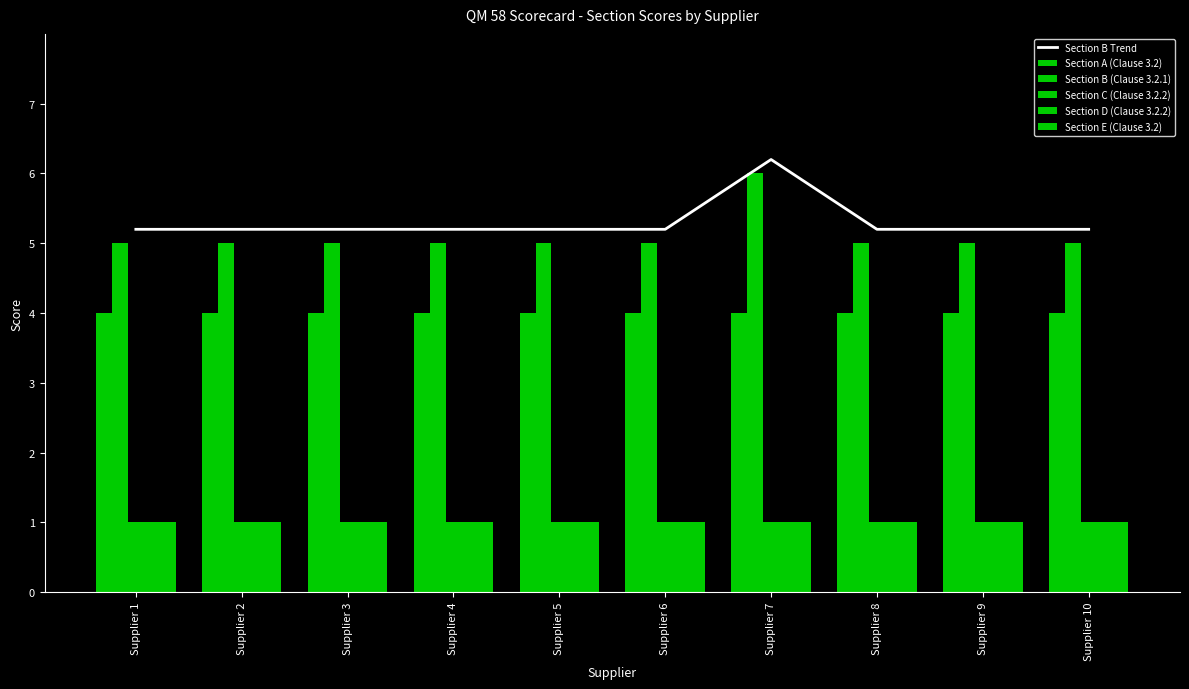

Which category has the highest value across all series?

Supplier 7